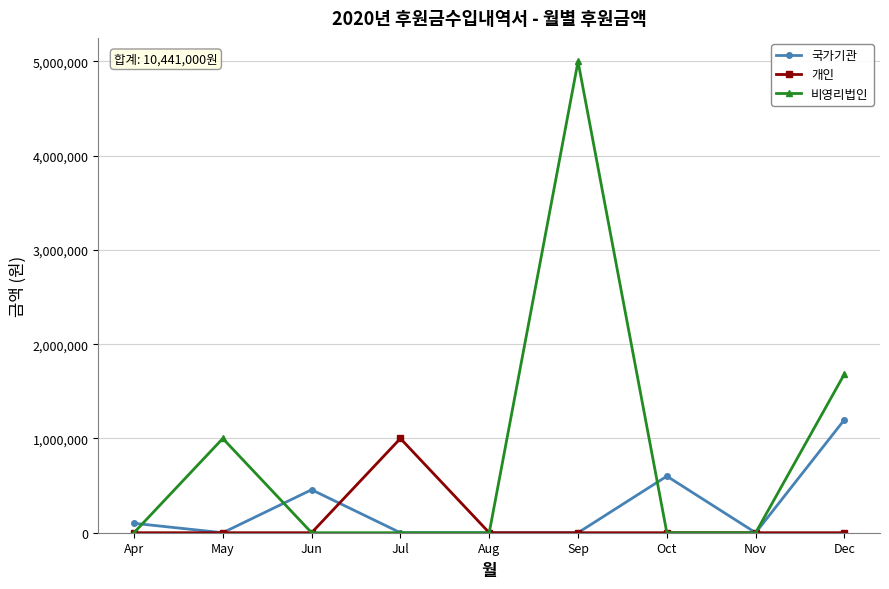

Count the 비영리법인 values in the range 0 to 1000000.

7